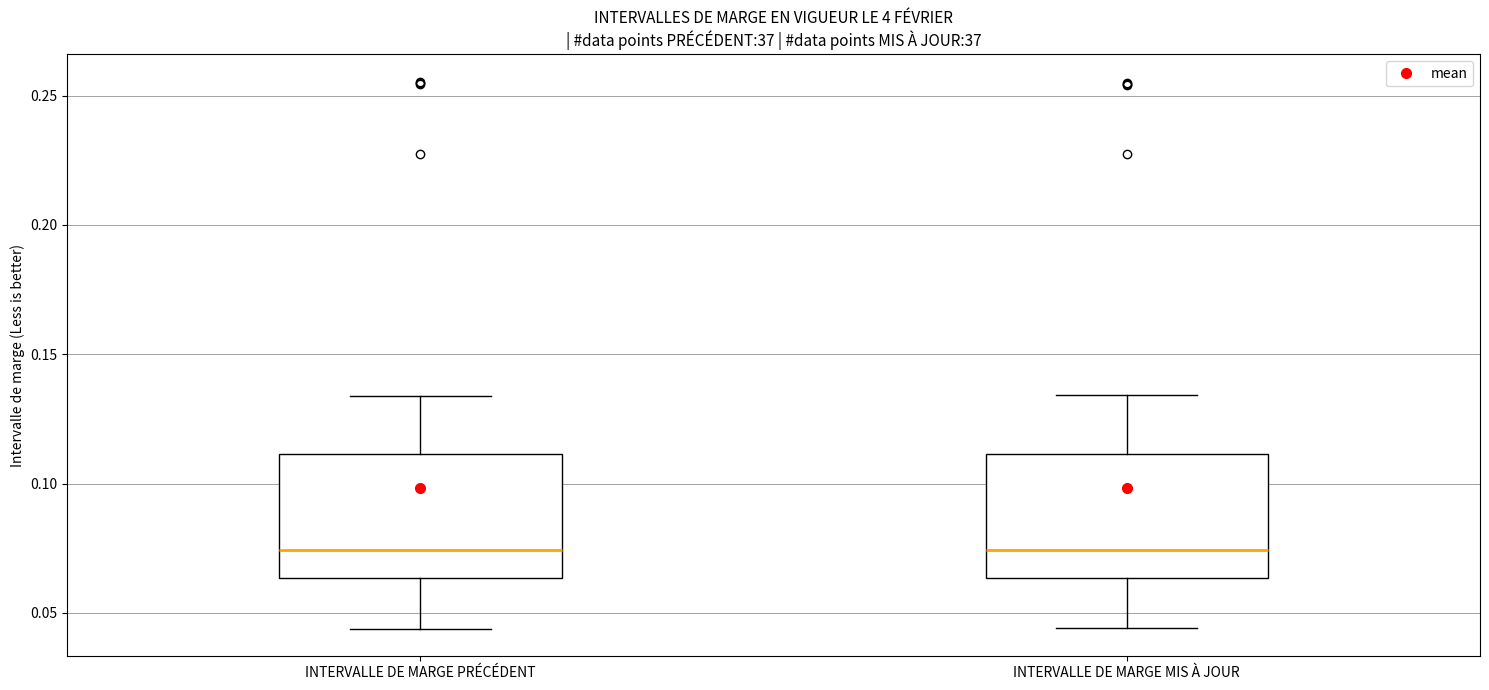

Reading left to right, read every box against the y-axis: the position of its median line, the range the box covers, and the ends of its whiskers. The values are not printed on the chart, so give them approximately, as read against the axis.

INTERVALLE DE MARGE PRÉCÉDENT: median 0.075, box 0.065 to 0.110, whiskers 0.045 to 0.135
INTERVALLE DE MARGE MIS À JOUR: median 0.075, box 0.065 to 0.110, whiskers 0.045 to 0.135